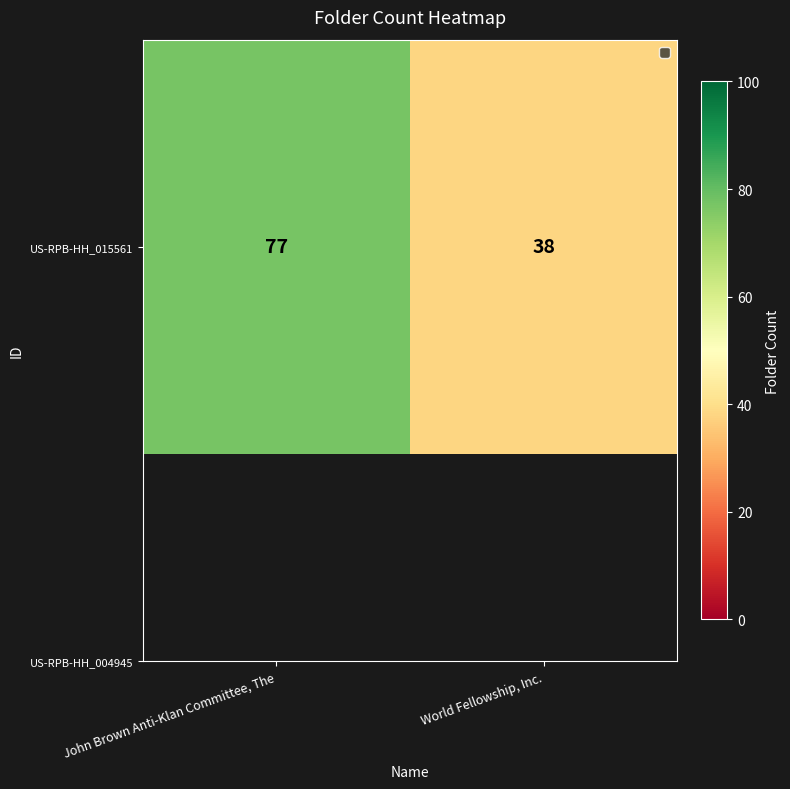

List the labels in order of value, largest first.

John Brown Anti-Klan Committee, The, World Fellowship, Inc.